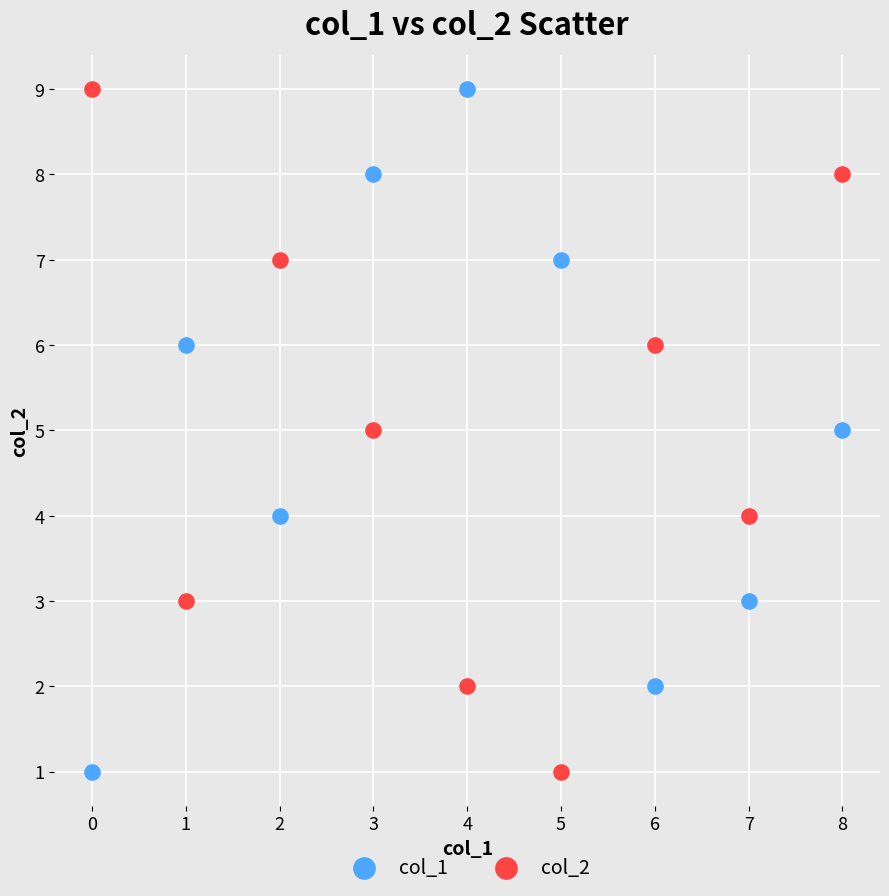

Across all data points, what is the range of Y values (max minus min)?

8